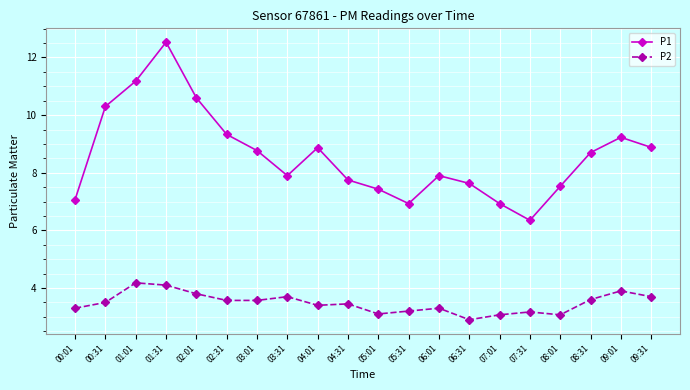

True or false: P2 has more than 2 points higher than both neighbors.

True